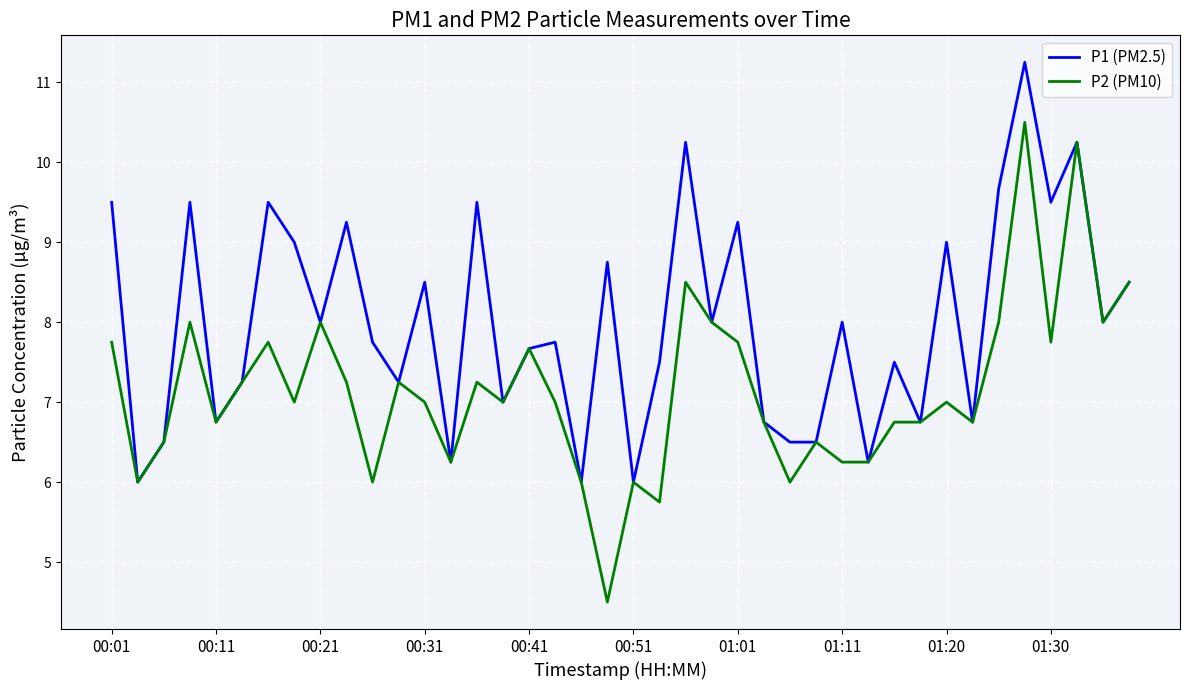

What is the smallest value displayed?

4.5